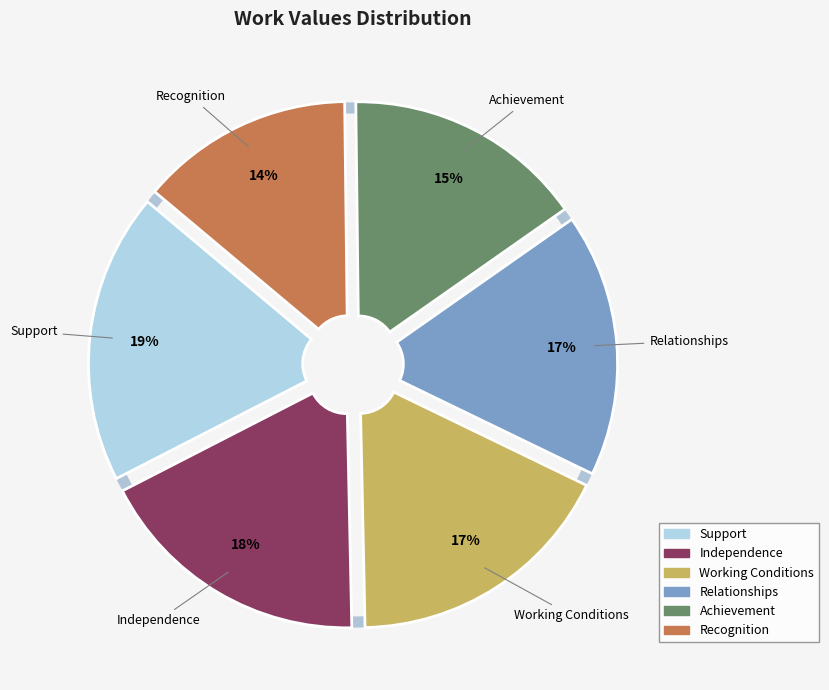

Do Relationships and Support together represent more than half of the pie?

No